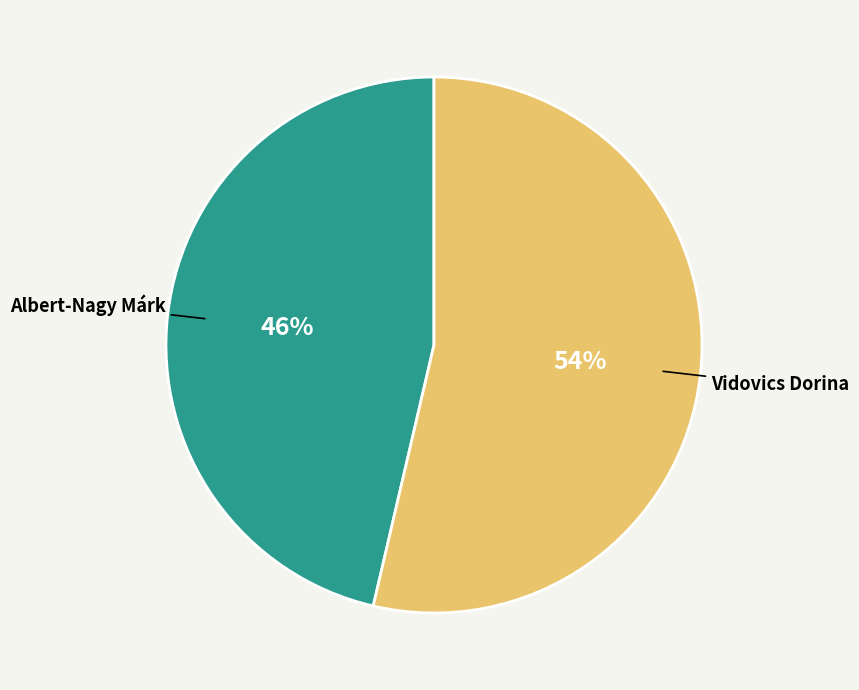

How many slices are in this pie chart?

2